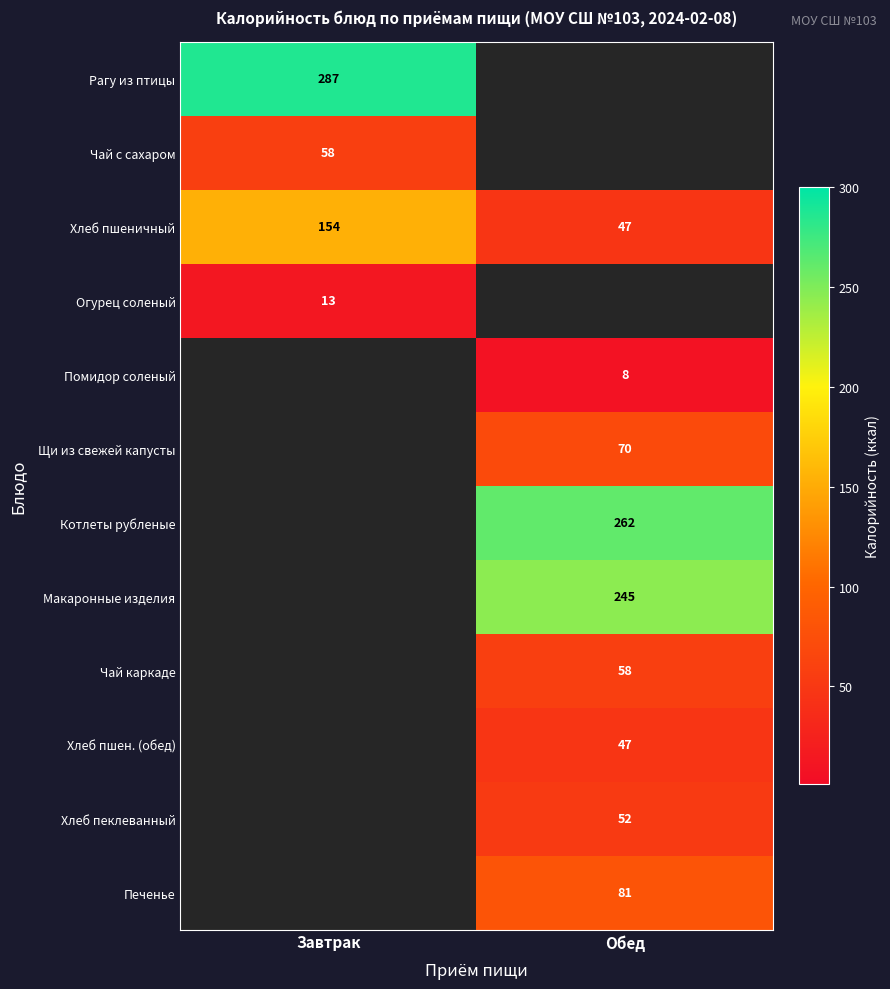

The value of Хлеб пеклеванный at Обед is 11. True or false?

False